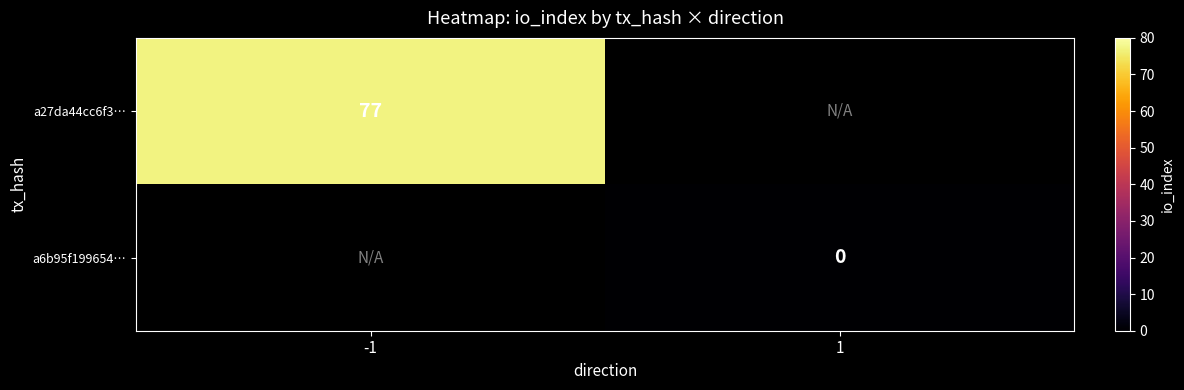

The value of a27da44cc6f3… at -1 is 77.0. True or false?

True